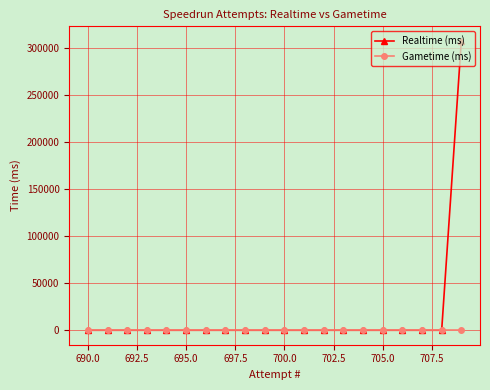

How many lines are shown in the chart?

2